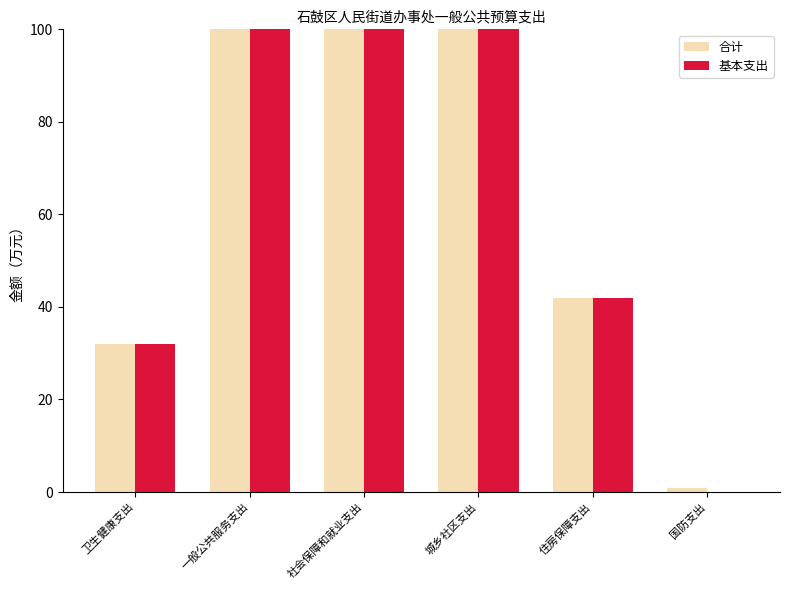

At which label does 基本支出 first exceed 136?

一般公共服务支出